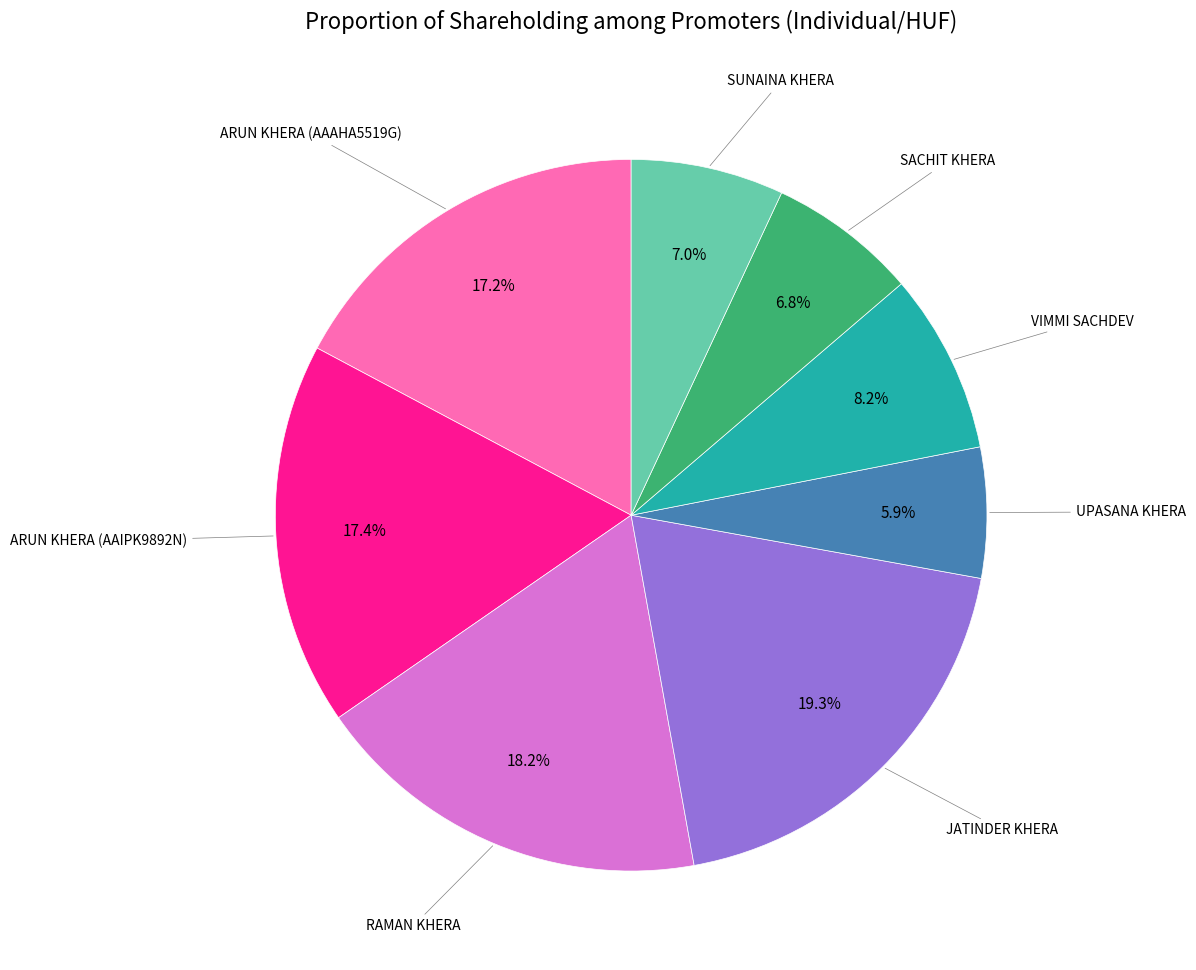

To the nearest percent, what is the average slice percentage?

12%